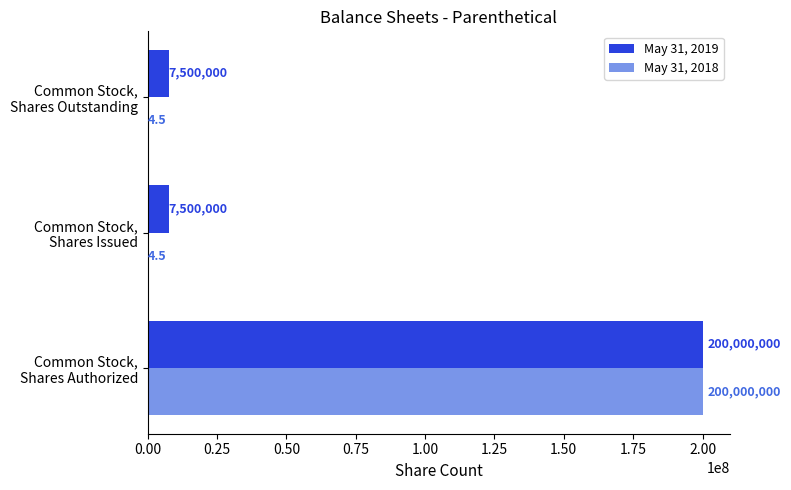

What is the sum of all May 31, 2019 values?

215000000.0